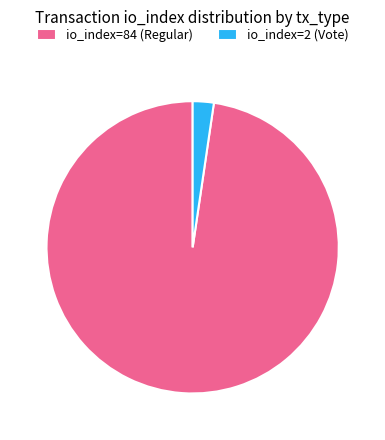

What is the ratio of the value at io_index=84 (Regular) to the value at io_index=2 (Vote)?

42.0